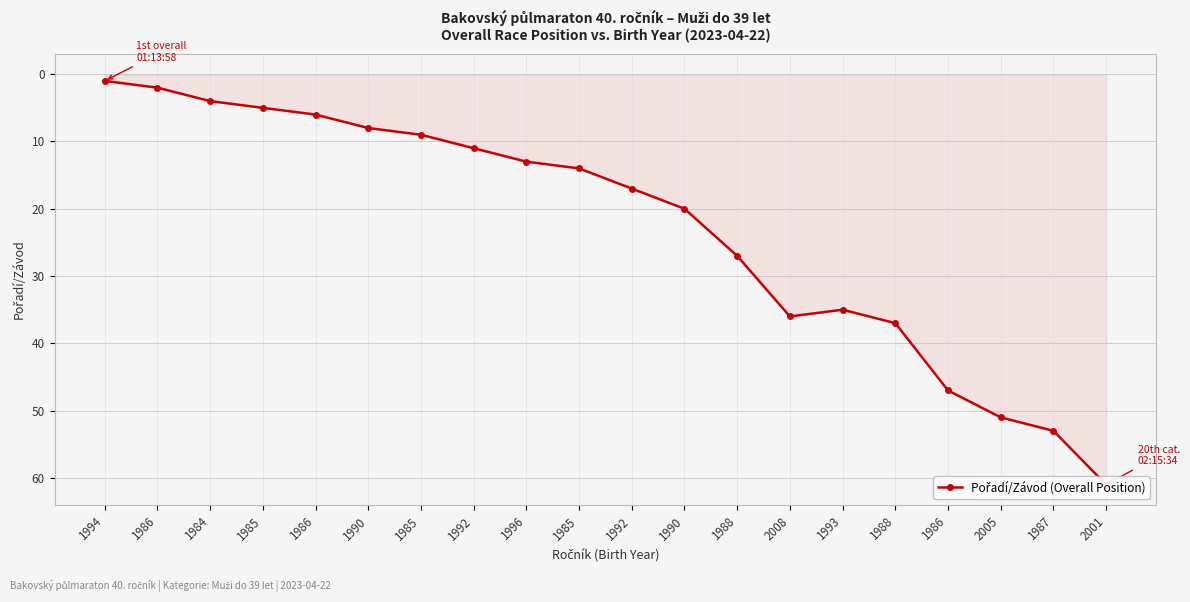

Reading right to left, transcribe all the data shown in this chart.

2001=61	1987=53	2005=51	1986=47	1988=37	1993=35	2008=36	1988=27	1990=20	1992=17	1985=14	1996=13	1992=11	1985=9	1990=8	1986=6	1985=5	1984=4	1986=2	1994=1